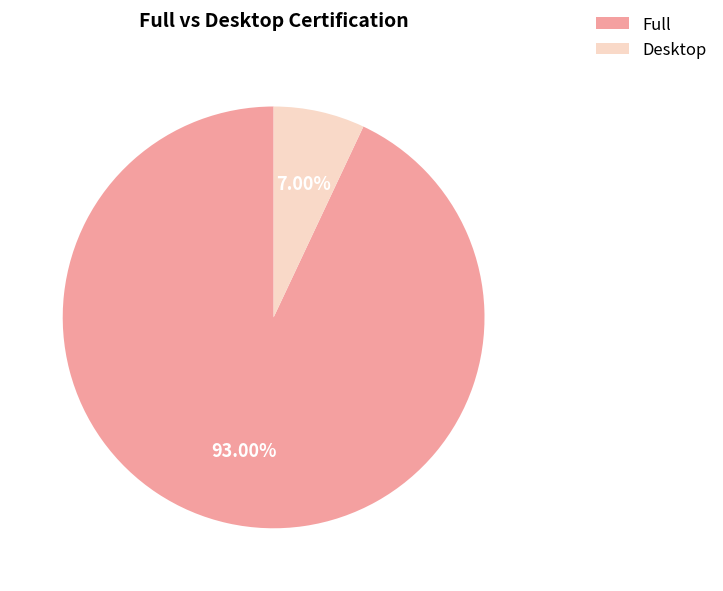

To the nearest percent, what is the combined percentage of Desktop and Full?

100%